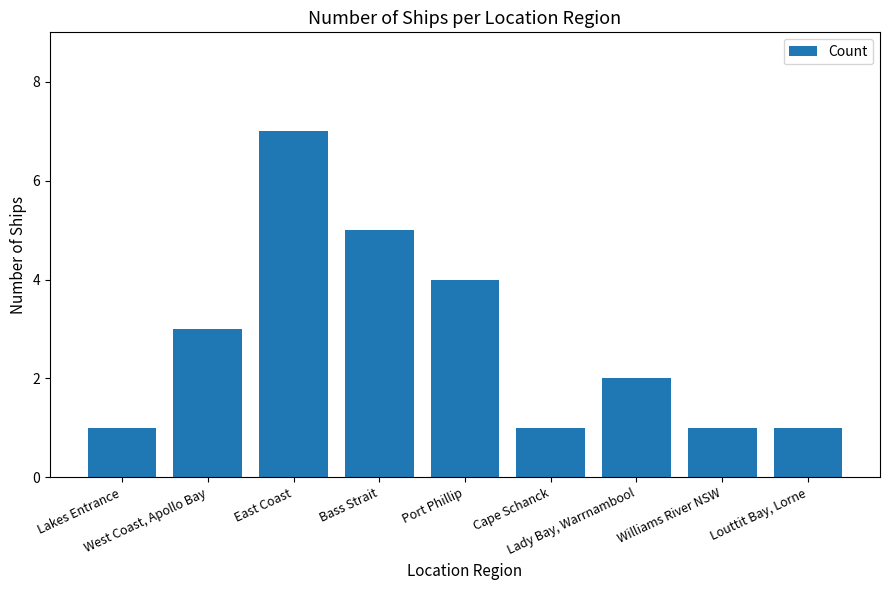

Reading left to right, extract all data points from this chart.

Lakes Entrance=1	West Coast, Apollo Bay=3	East Coast=7	Bass Strait=5	Port Phillip=4	Cape Schanck=1	Lady Bay, Warrnambool=2	Williams River NSW=1	Louttit Bay, Lorne=1